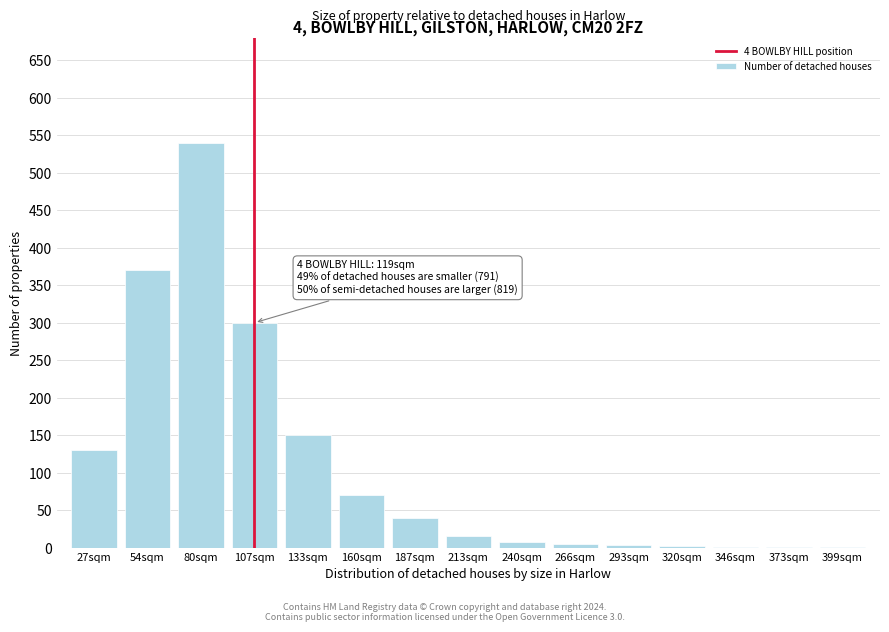

What is the ratio of the value at 160sqm to the value at 133sqm?

0.5